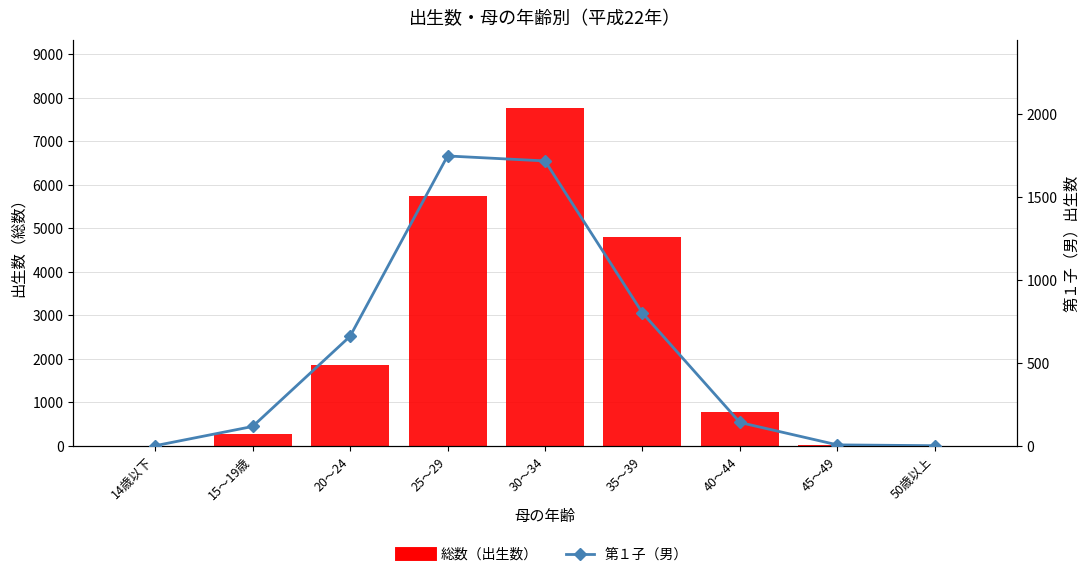

Which series has the largest total across all categories?

総数（出生数）